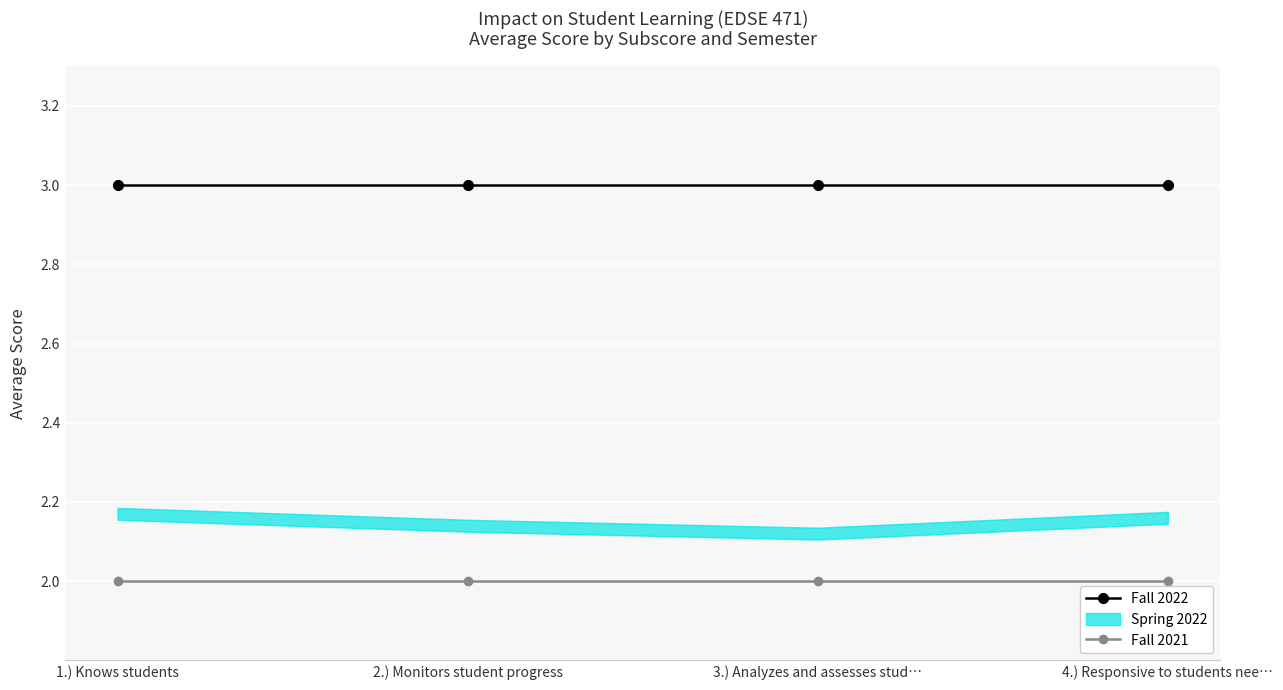

What is the label of the 4th point from the right?

1.) Knows students